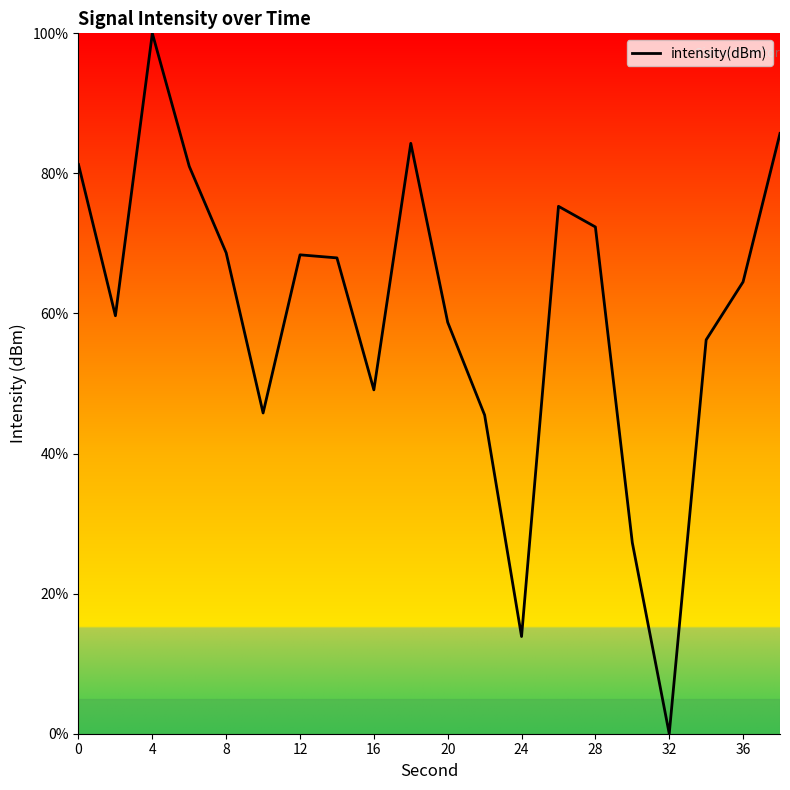

What is the difference between the maximum and second lowest values?

86.1